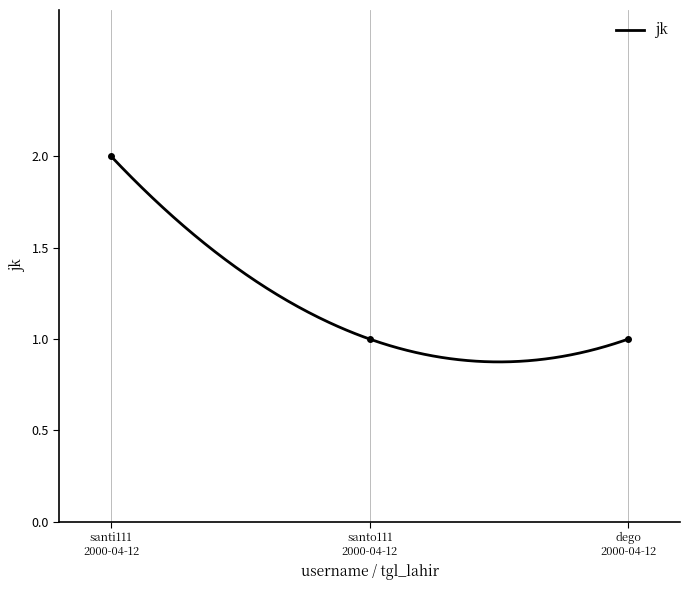

What is the sum of the values at dego 2000-04-12 and santo111 2000-04-12?

2